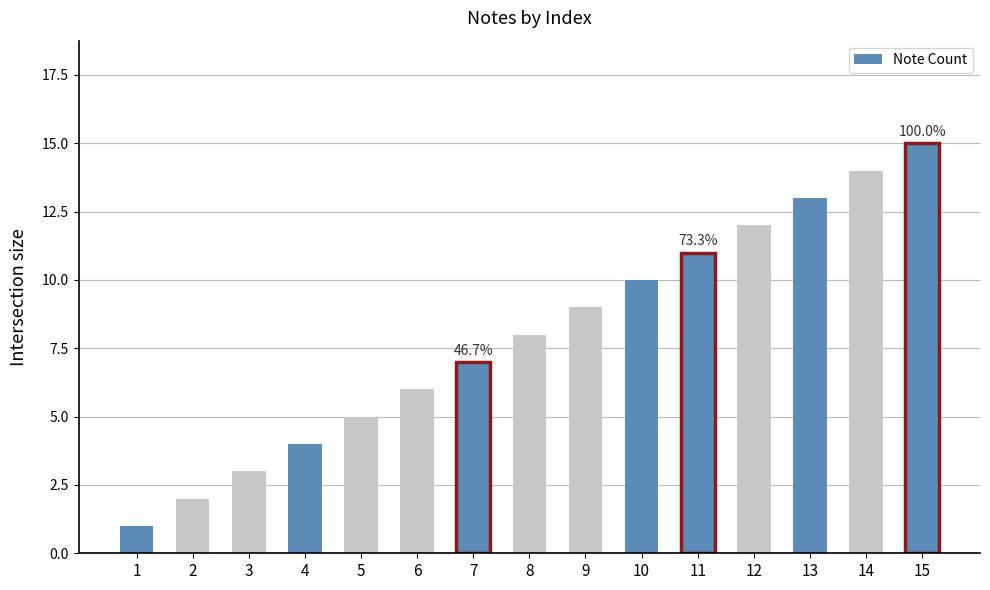

What is the greatest value displayed?

15